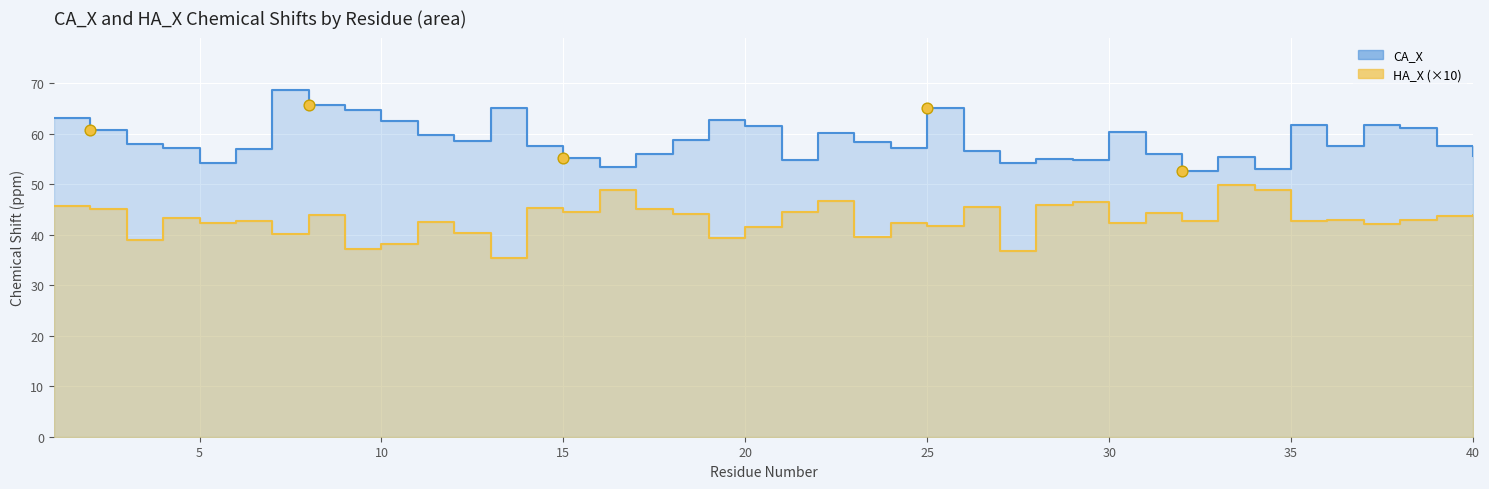

Which series contains the highest Y value?

CA_X